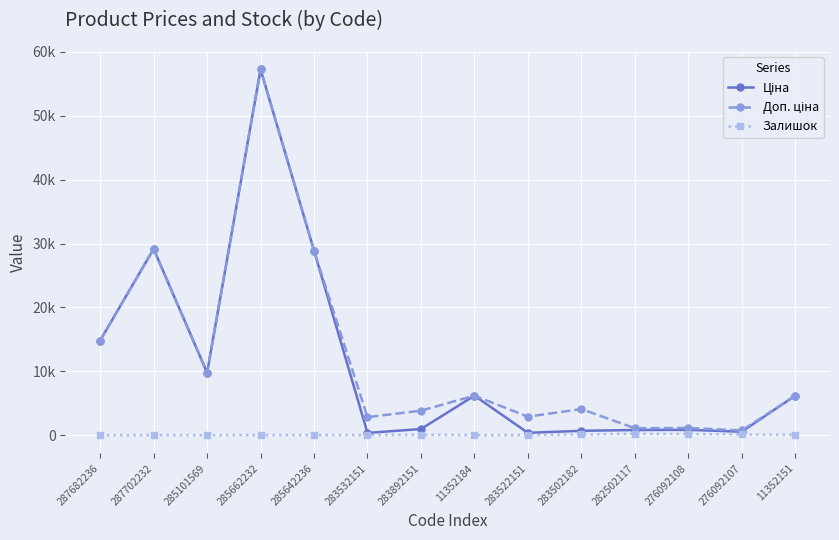

What is the label of the 12th point from the right?

285101569